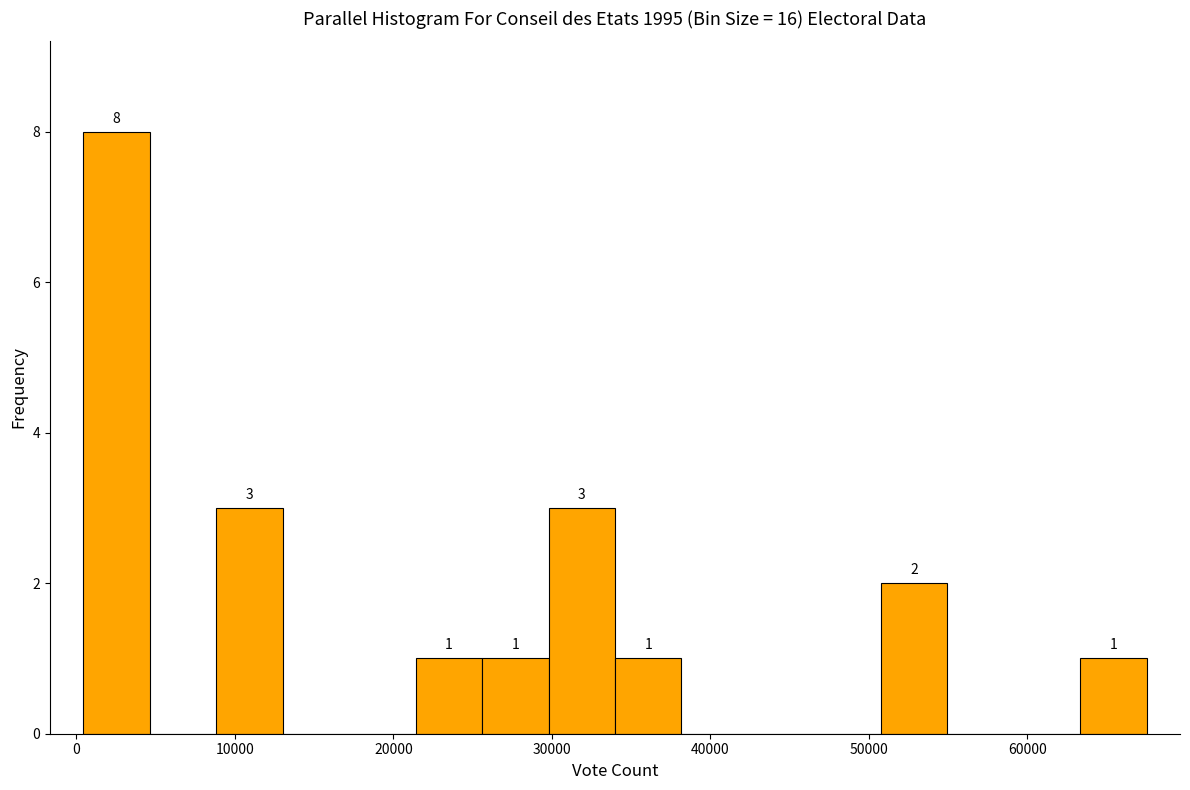

Which range on the x-axis has the tallest bar?

0 to 5000